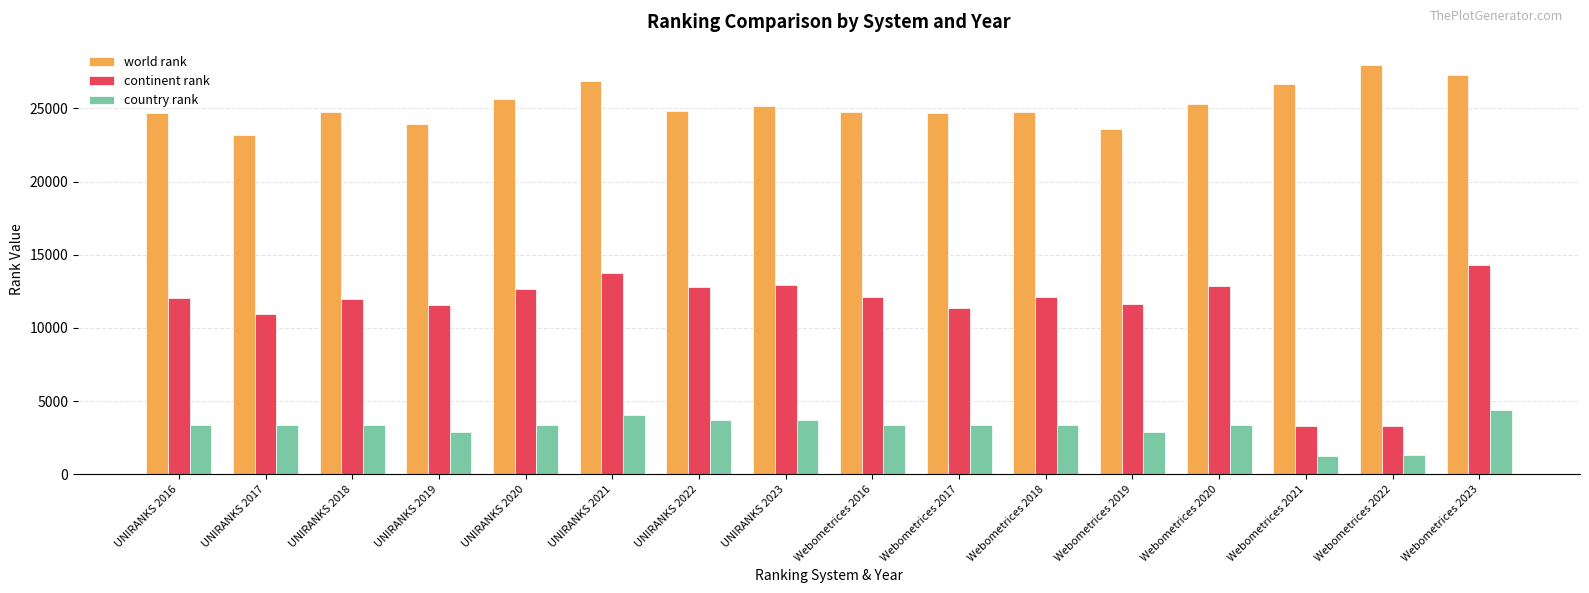

Which category has the highest value in the country rank series?

Webometrices 2023